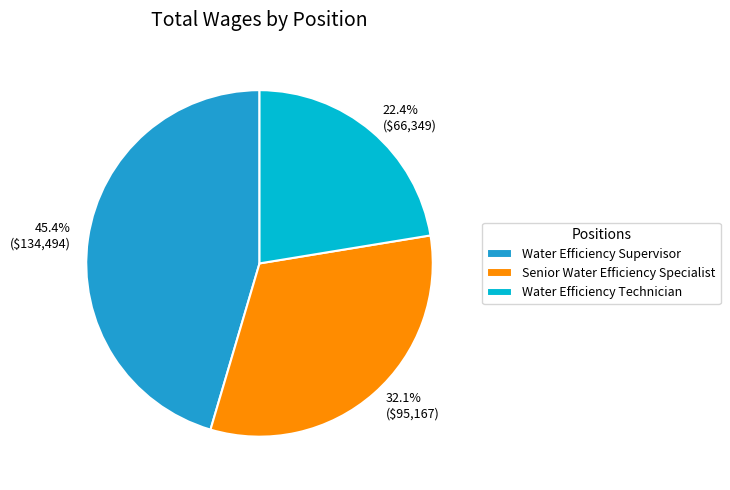

What percentage is the Senior Water Efficiency Specialist slice, to the nearest percent?

32%